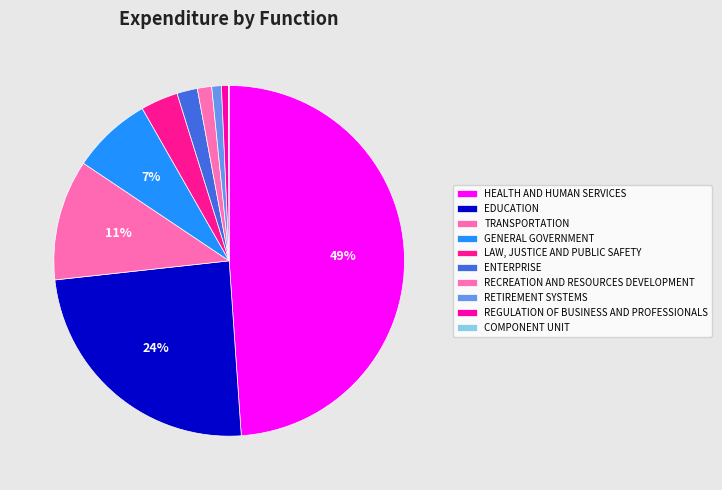

Combined, do LAW, JUSTICE AND PUBLIC SAFETY and HEALTH AND HUMAN SERVICES account for over 50%?

Yes